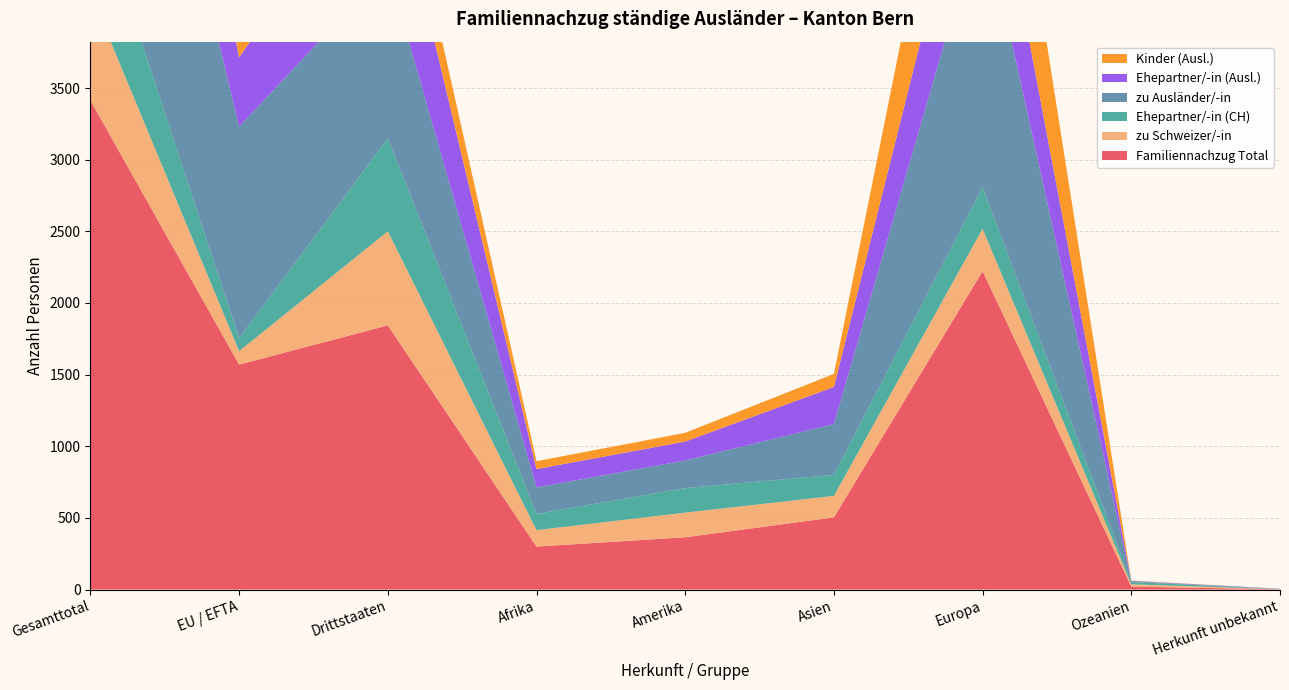

Reading right to left, transcribe all the data shown in this chart.

Familiennachzug Total: 2	21	2222	504	365	300	1844	1570	3414
zu Schweizer/-in: 1	16	296	150	172	115	656	94	750
Ehepartner/-in (CH): 1	16	291	147	171	113	649	90	739
zu Ausländer/-in: 1	5	1926	354	193	185	1188	1476	2664
Ehepartner/-in (Ausl.): 1	3	818	259	132	128	856	485	1341
Kinder (Ausl.): 0	2	1104	91	61	55	323	990	1313